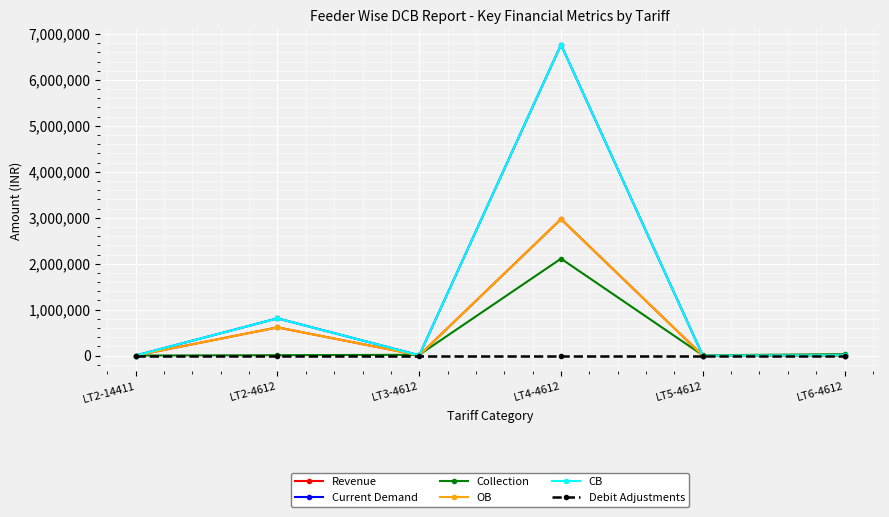

Where does the CB series first go above 6337?

LT2-4612